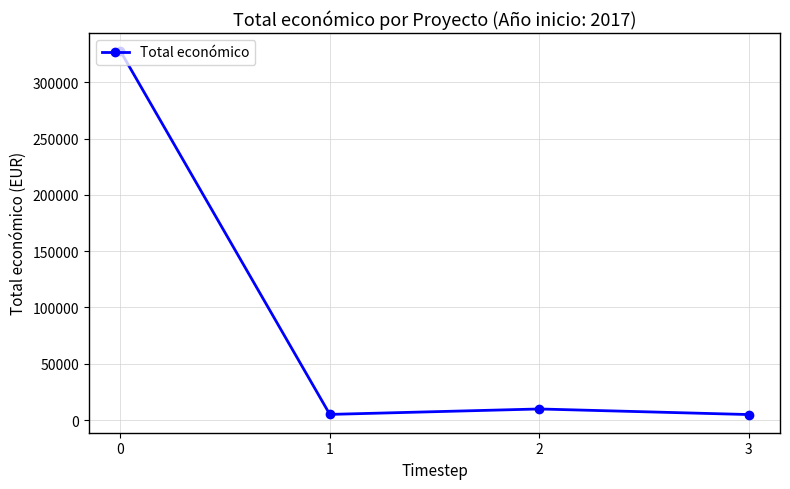

What is the difference between the maximum and second lowest values?

322744